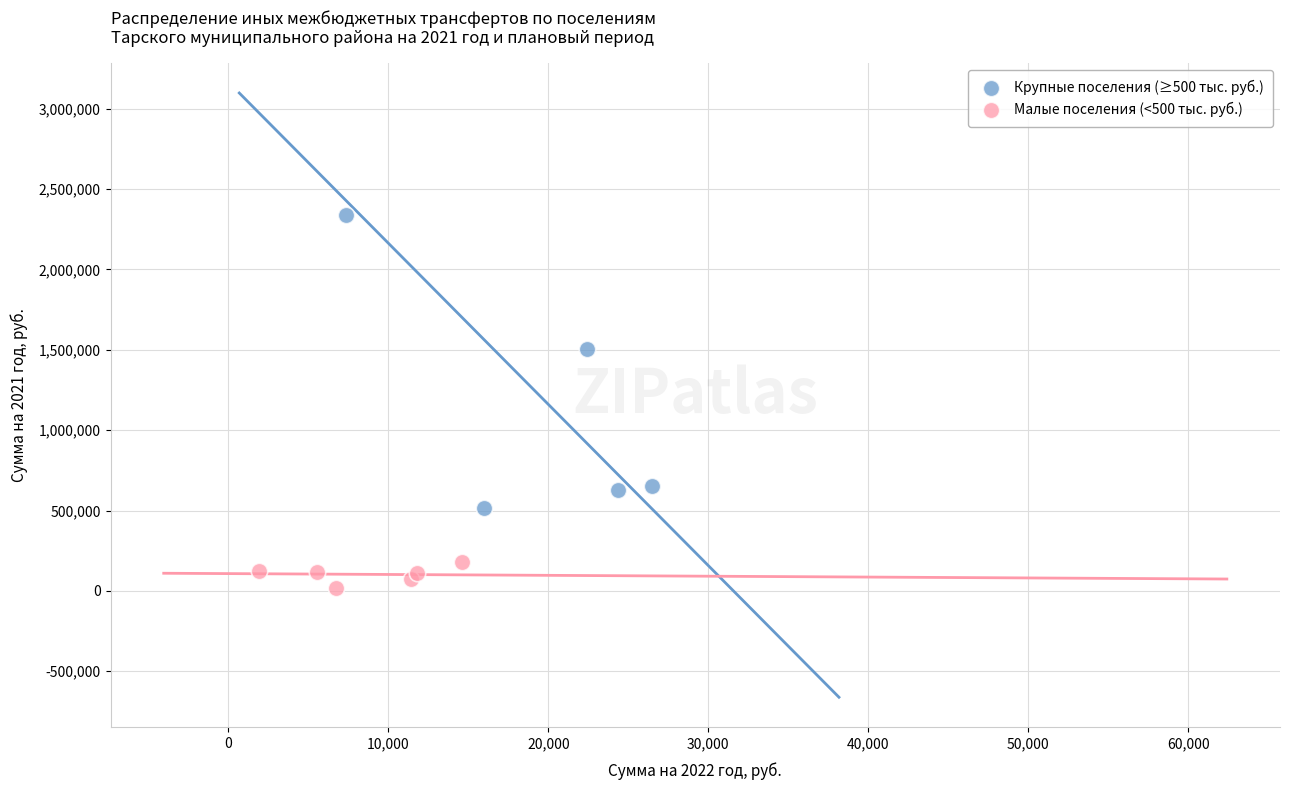

Which series has the widest spread of Y values?

Крупные поселения (≥500 тыс. руб.)